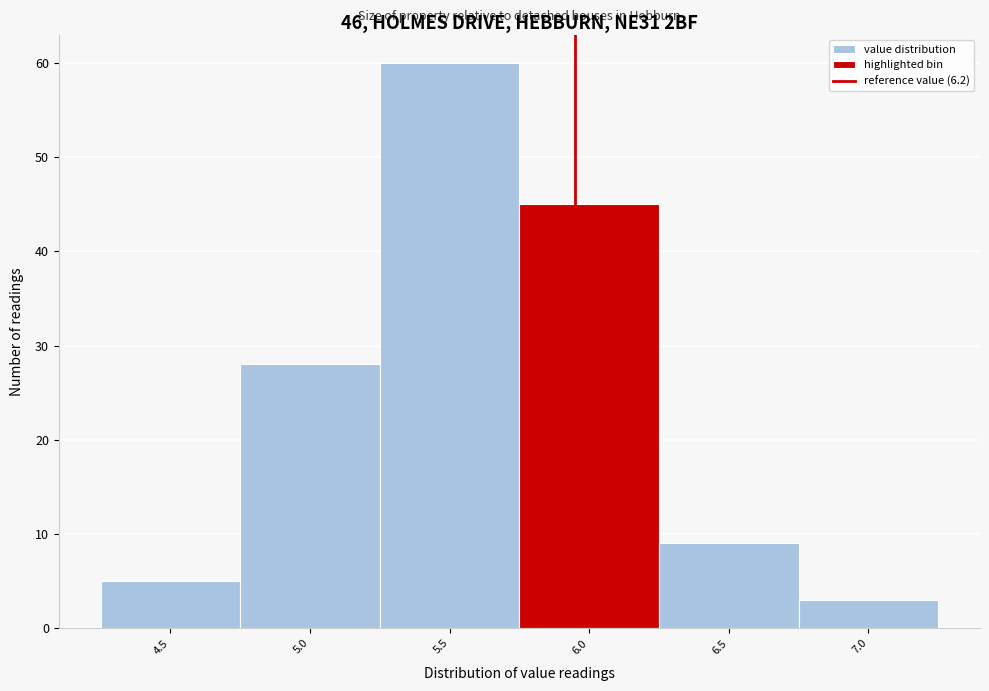

Reading left to right, list all the values displayed in this chart.

5	28	60	45	9	3